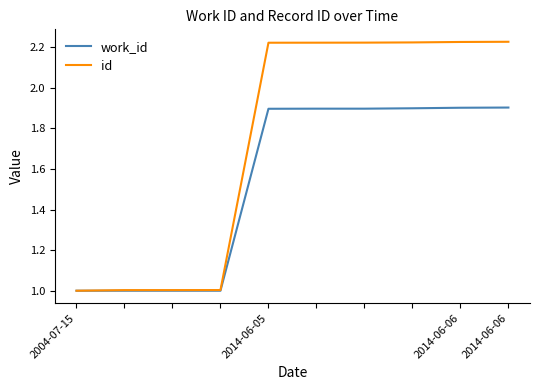

What is the minimum value shown in the chart?

1.0